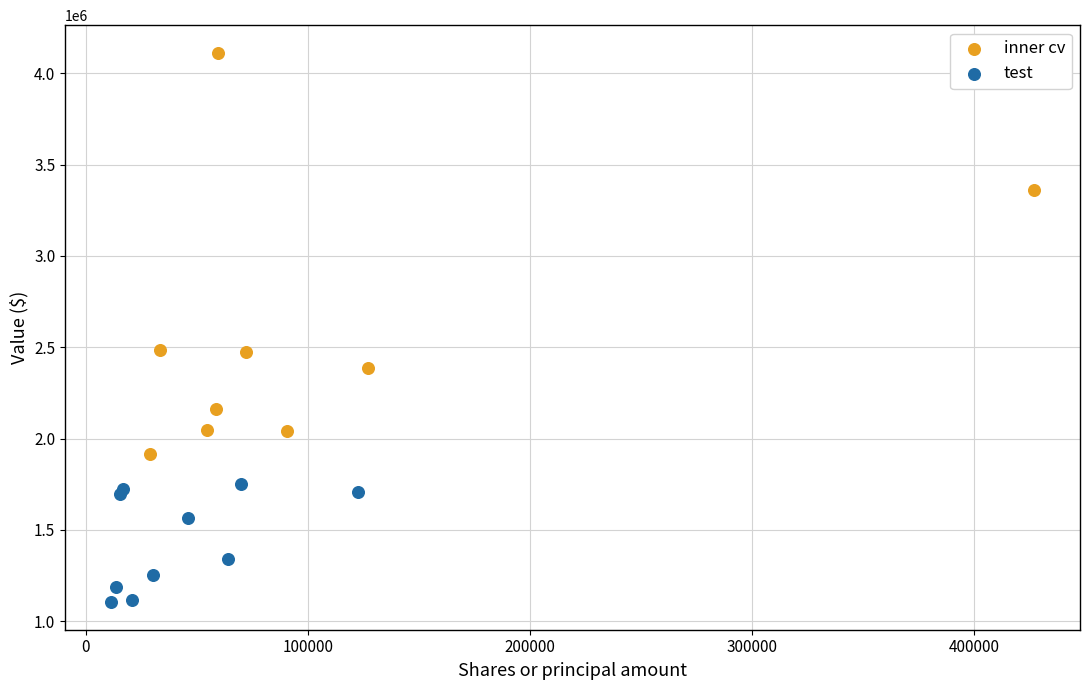

Which series reaches the maximum Y coordinate?

inner cv